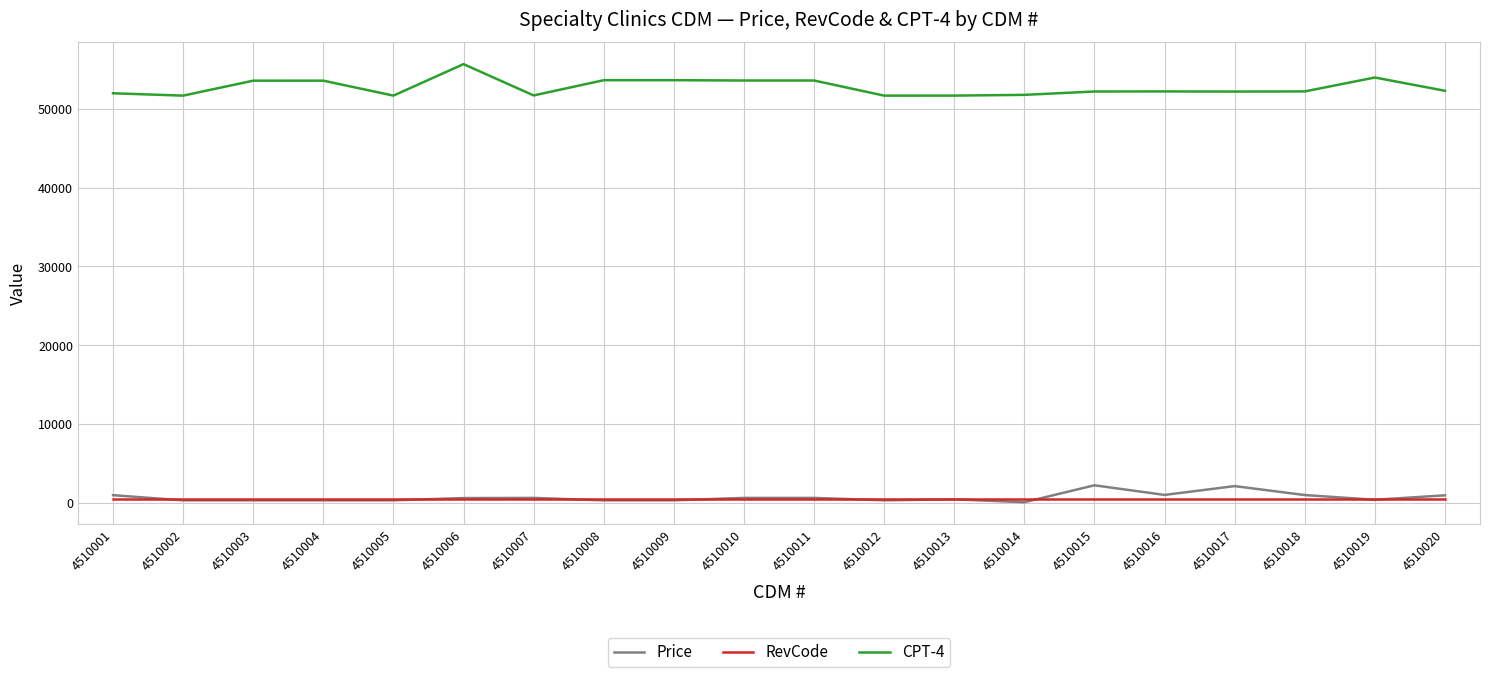

Which series has the widest spread of values?

CPT-4